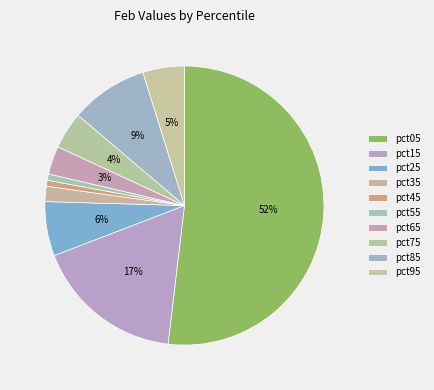

To the nearest percent, what is the difference between the pct35 and pct95 slice percentages?

3%